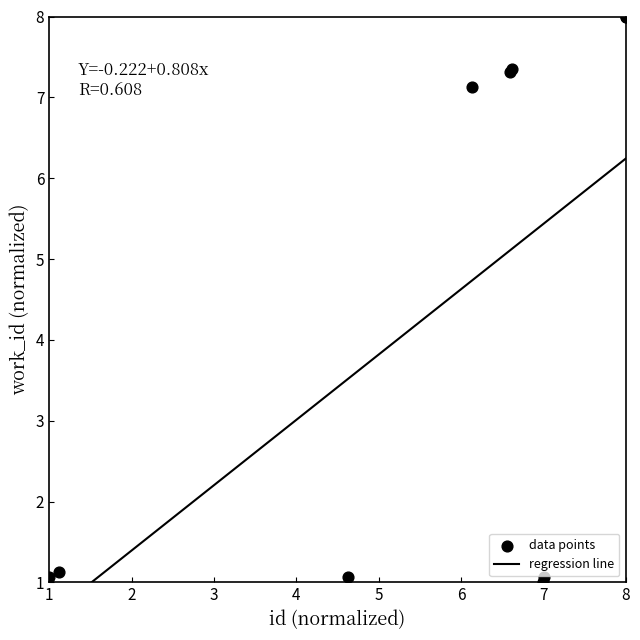

What Y value in the scatter plot is closest to 4?

1.1